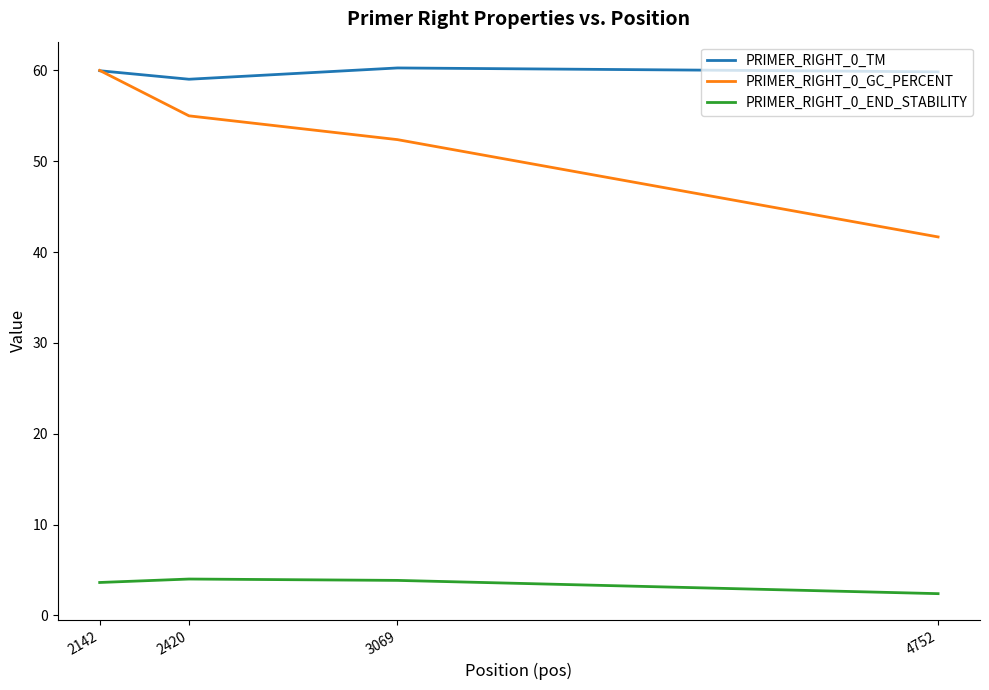

What is the greatest value displayed?

60.3